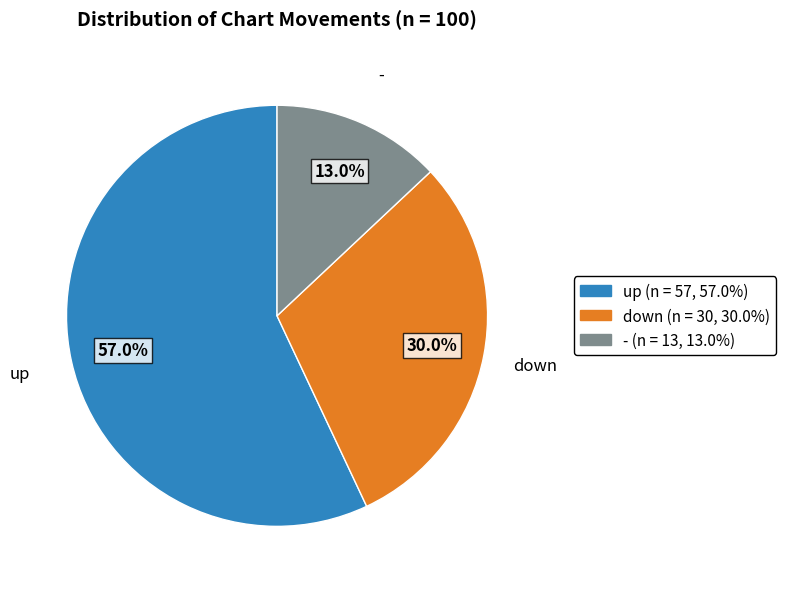

Between down and -, which is larger?

down